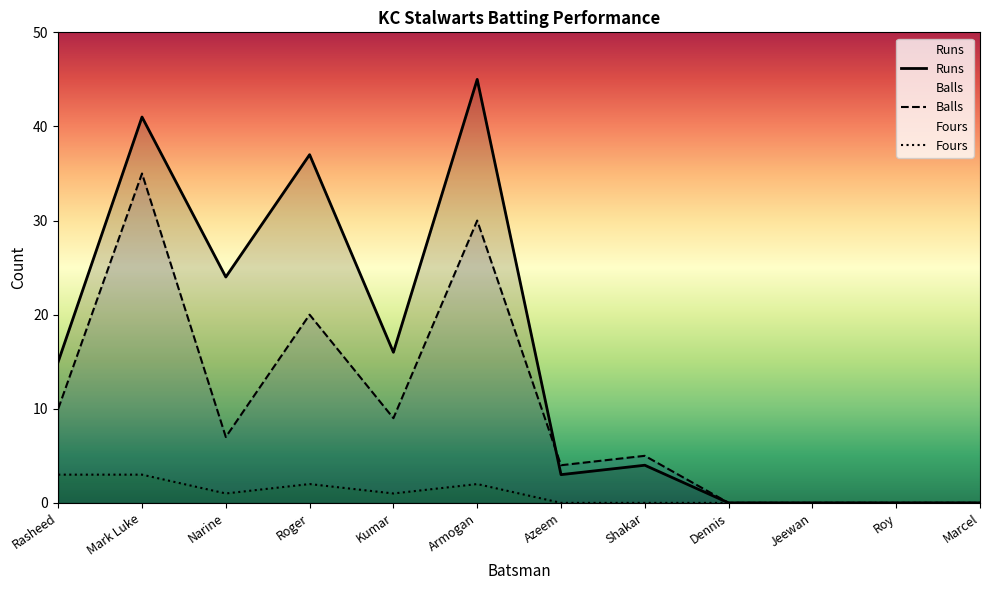

How many values in Balls are above zero?

8